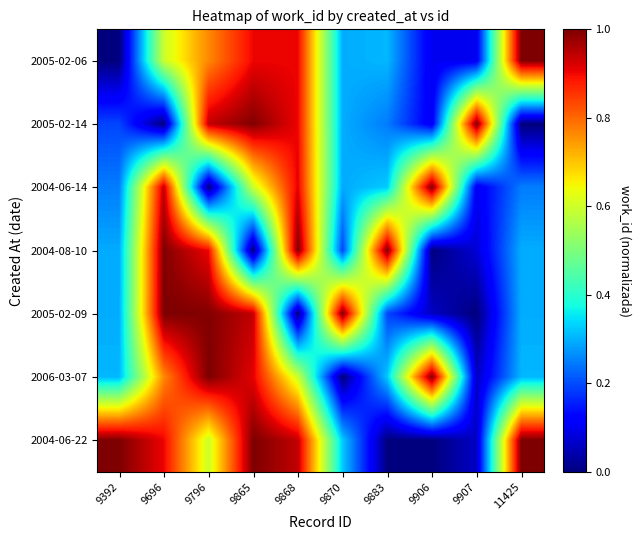

Which has a higher value, 9796 or 9907?

9796